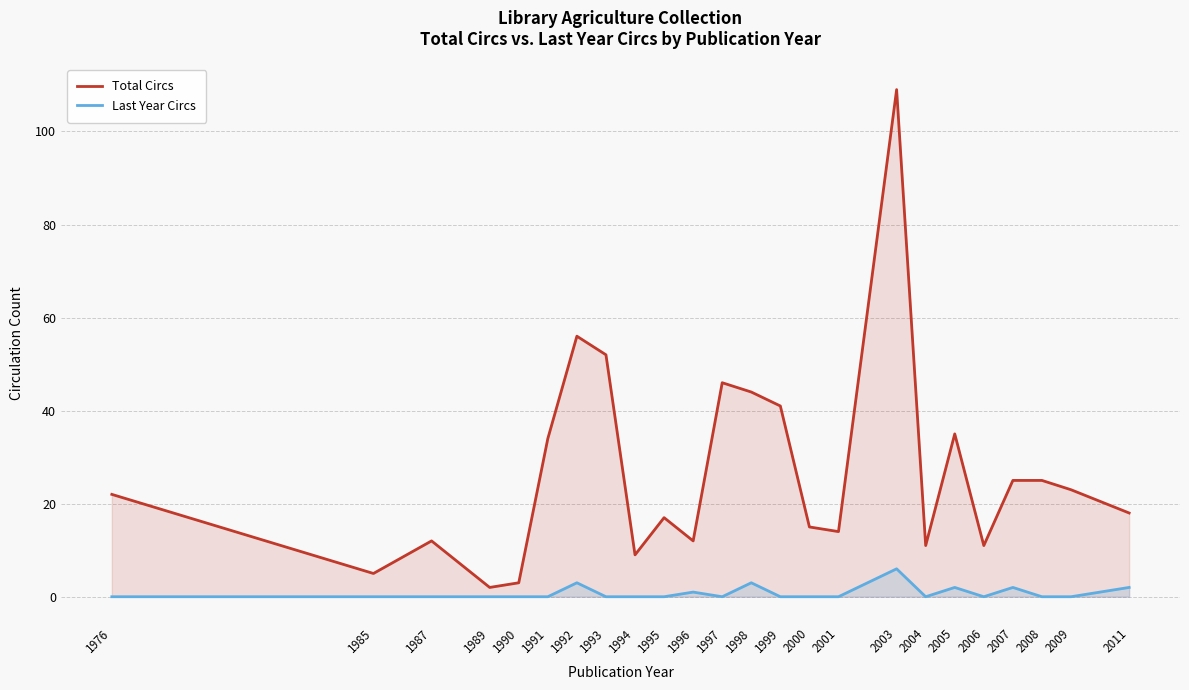

What is the difference between the maximum and second lowest values in the Total Circs series?

106